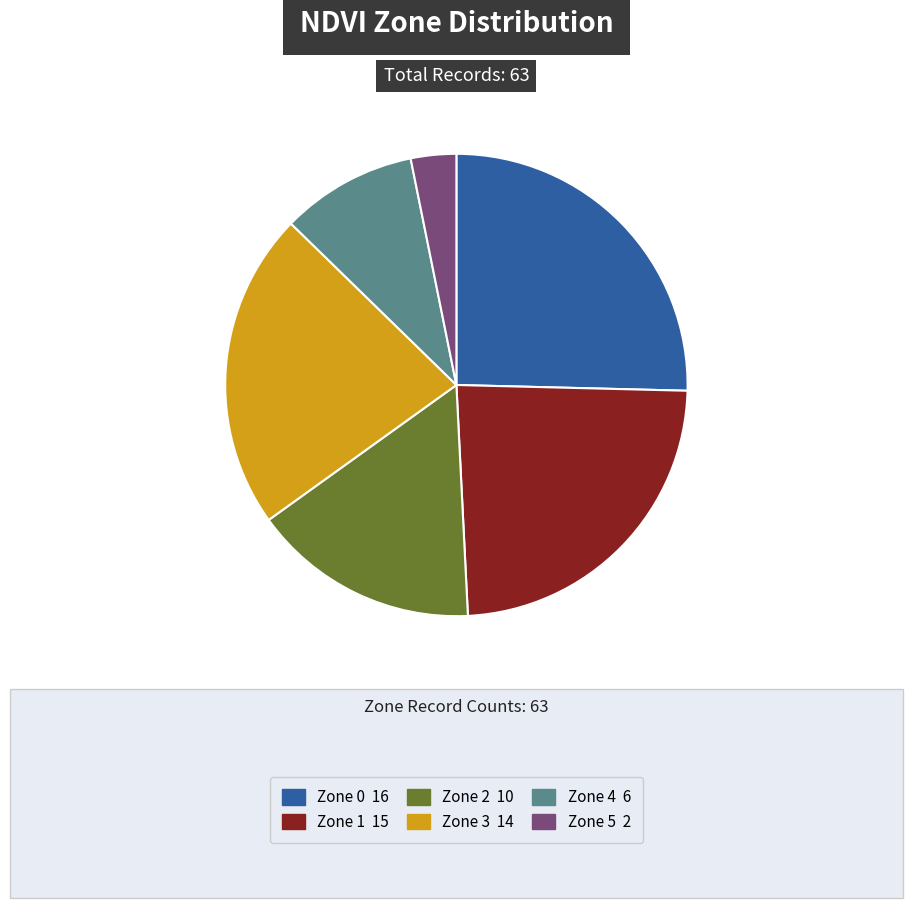

Approximately how many times larger is the value at Zone 4 compared to Zone 3?

0.4